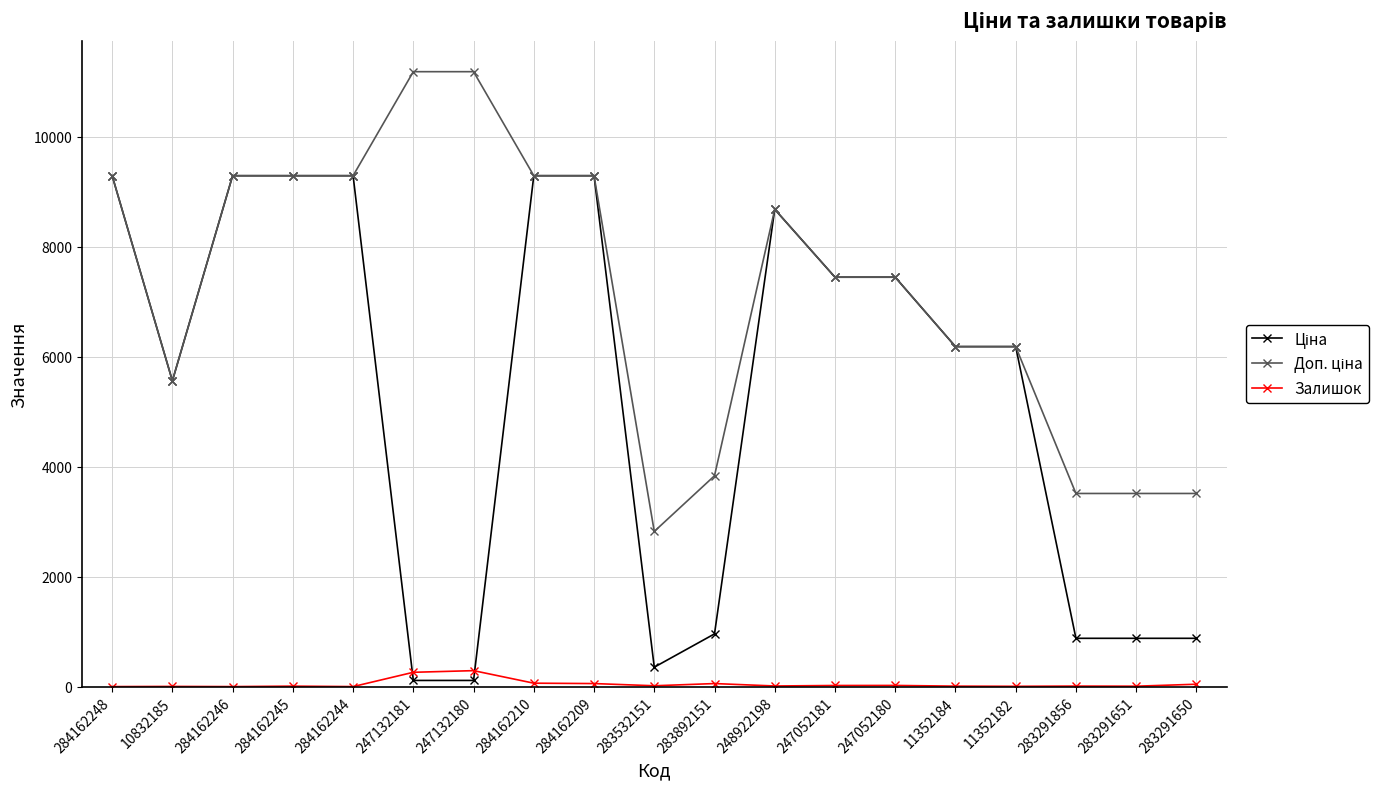

What is the approximate value of Залишок at 283291651?

7.0